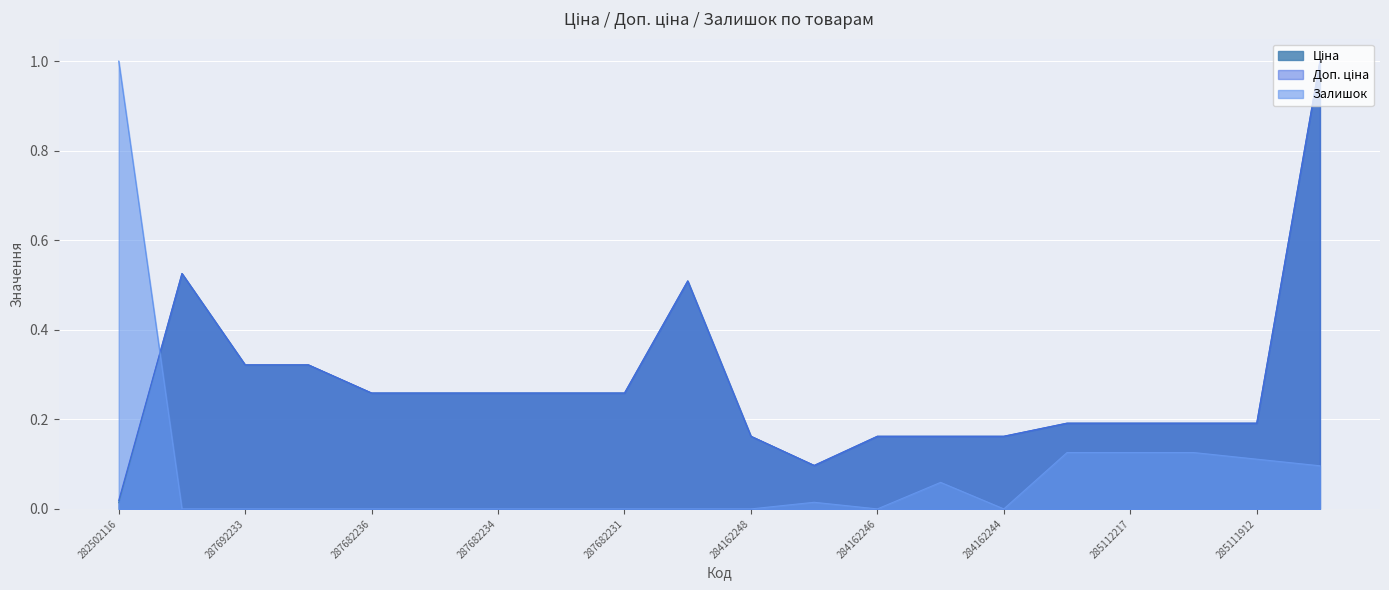

True or false: Доп. ціна has a value of 0.0 at 282502116.

True